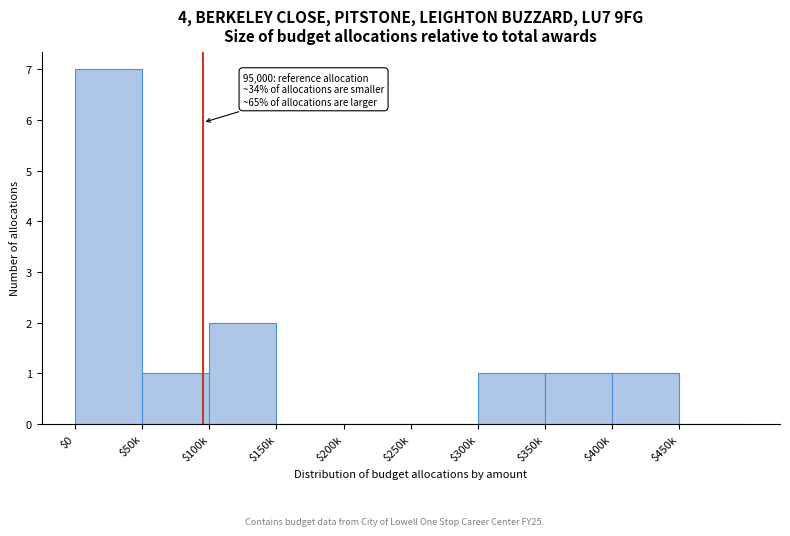

What is the greatest value displayed?

7